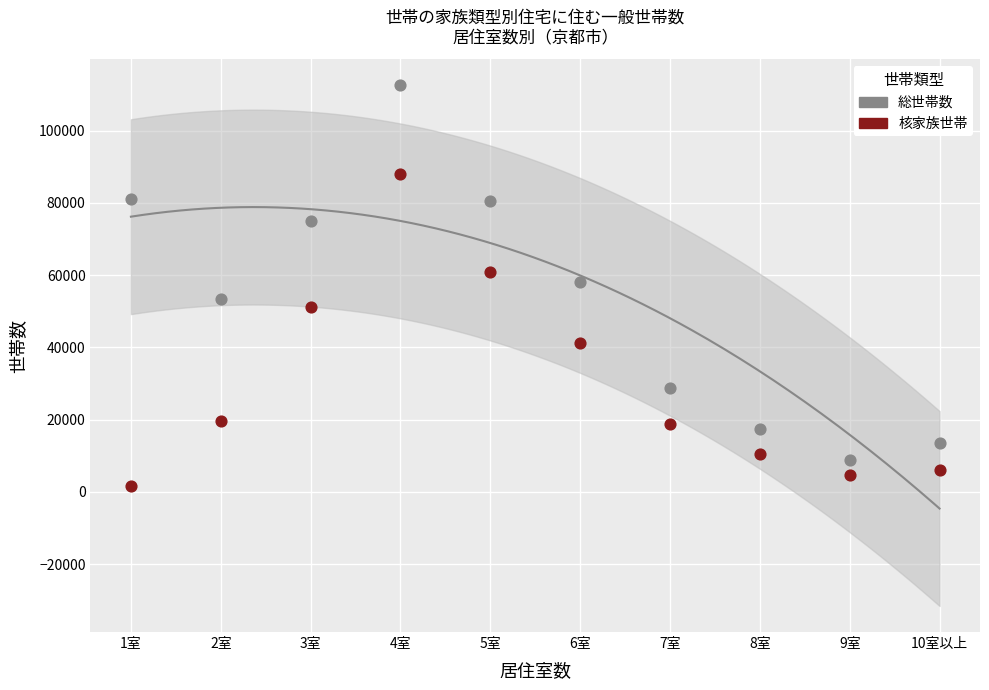

What are all the series names shown in the legend?

総世帯数, 核家族世帯